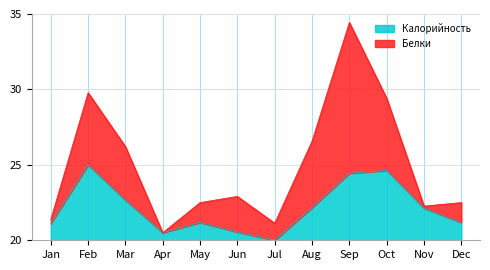

What is the maximum value for Калорийность?

5.0